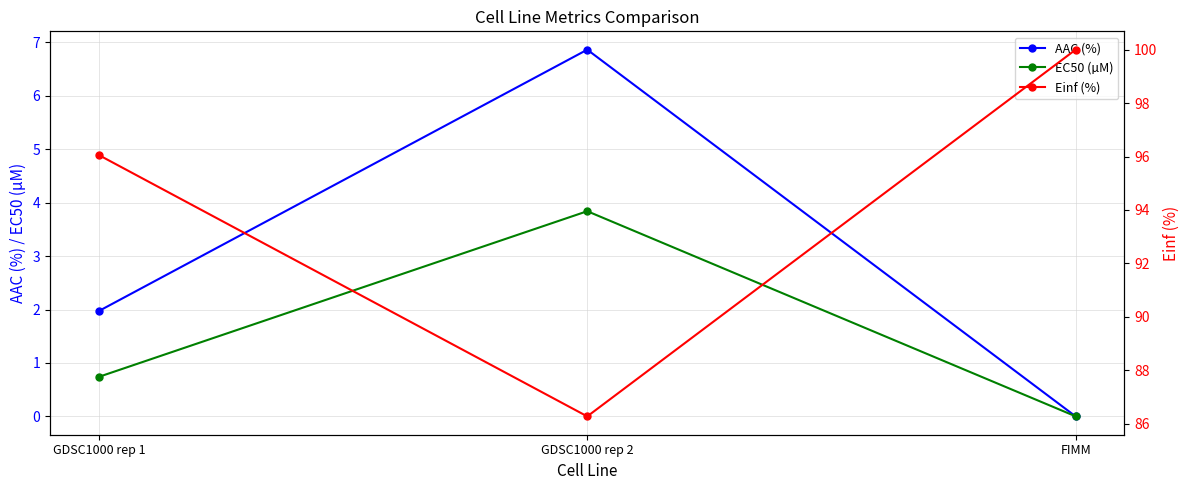

What is the difference between the maximum and minimum values in the Einf (%) series?

13.7